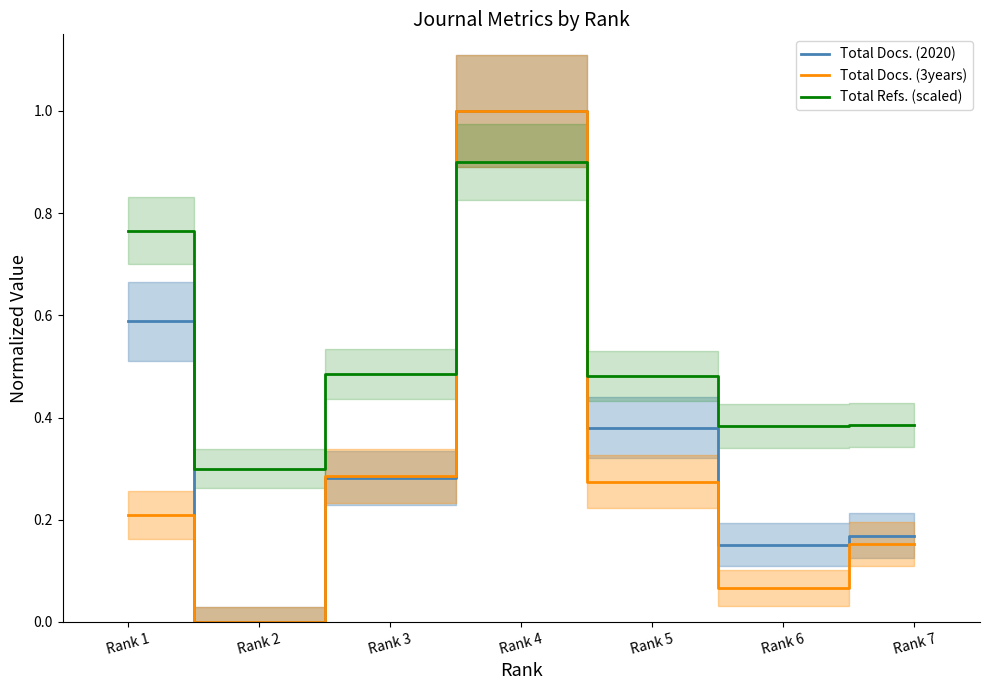

How many interior local valleys does the Total Docs. (2020) series have?

2